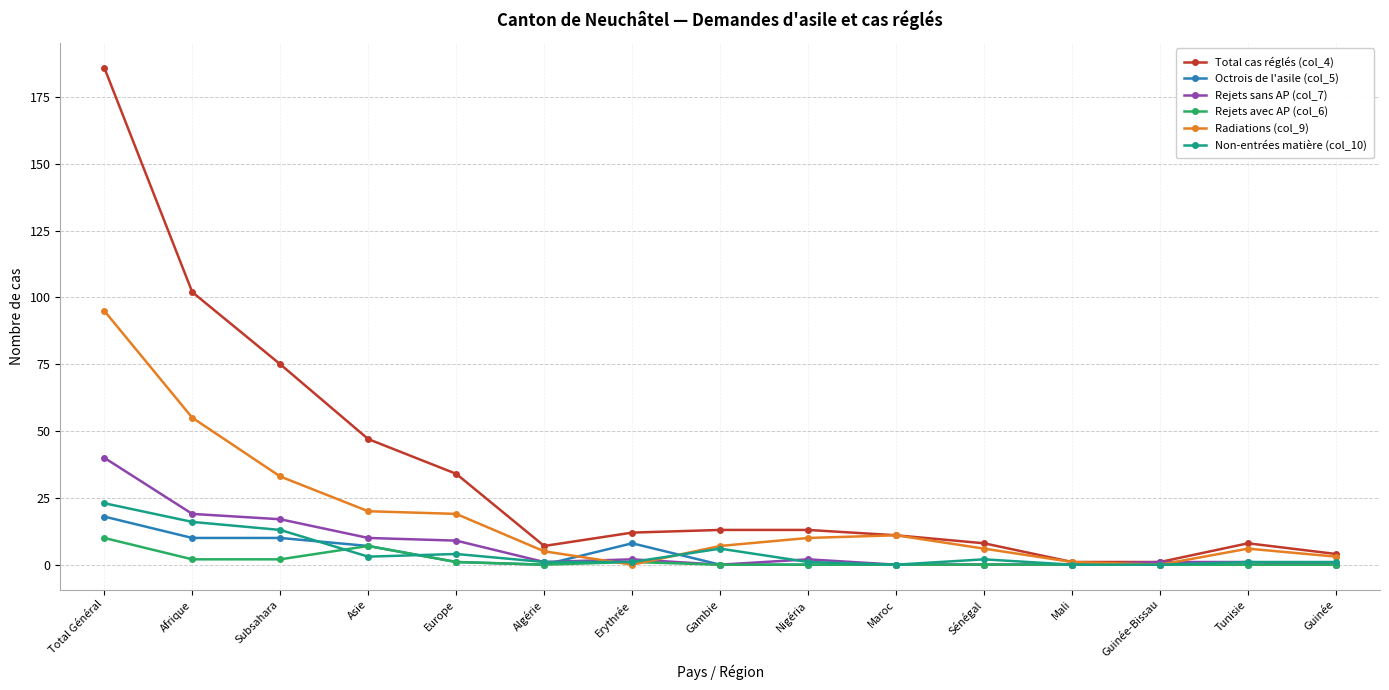

The value of Total cas réglés (col_4) at Total Général is 186. True or false?

True